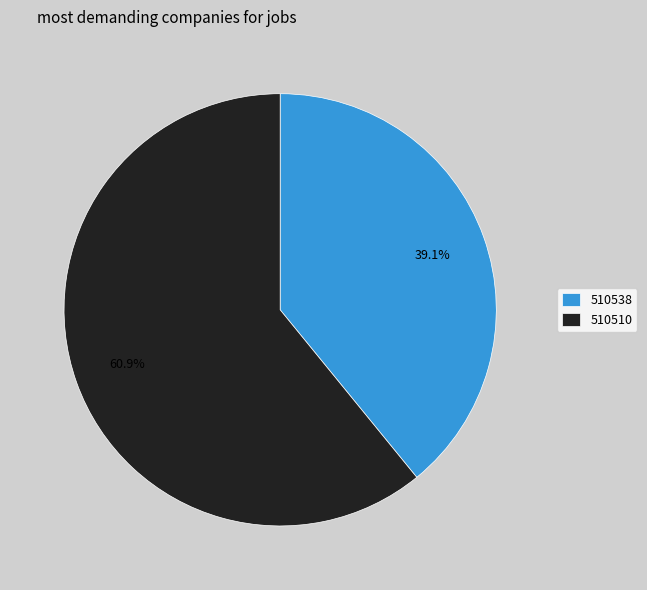

Which category has the biggest portion of the pie?

510510